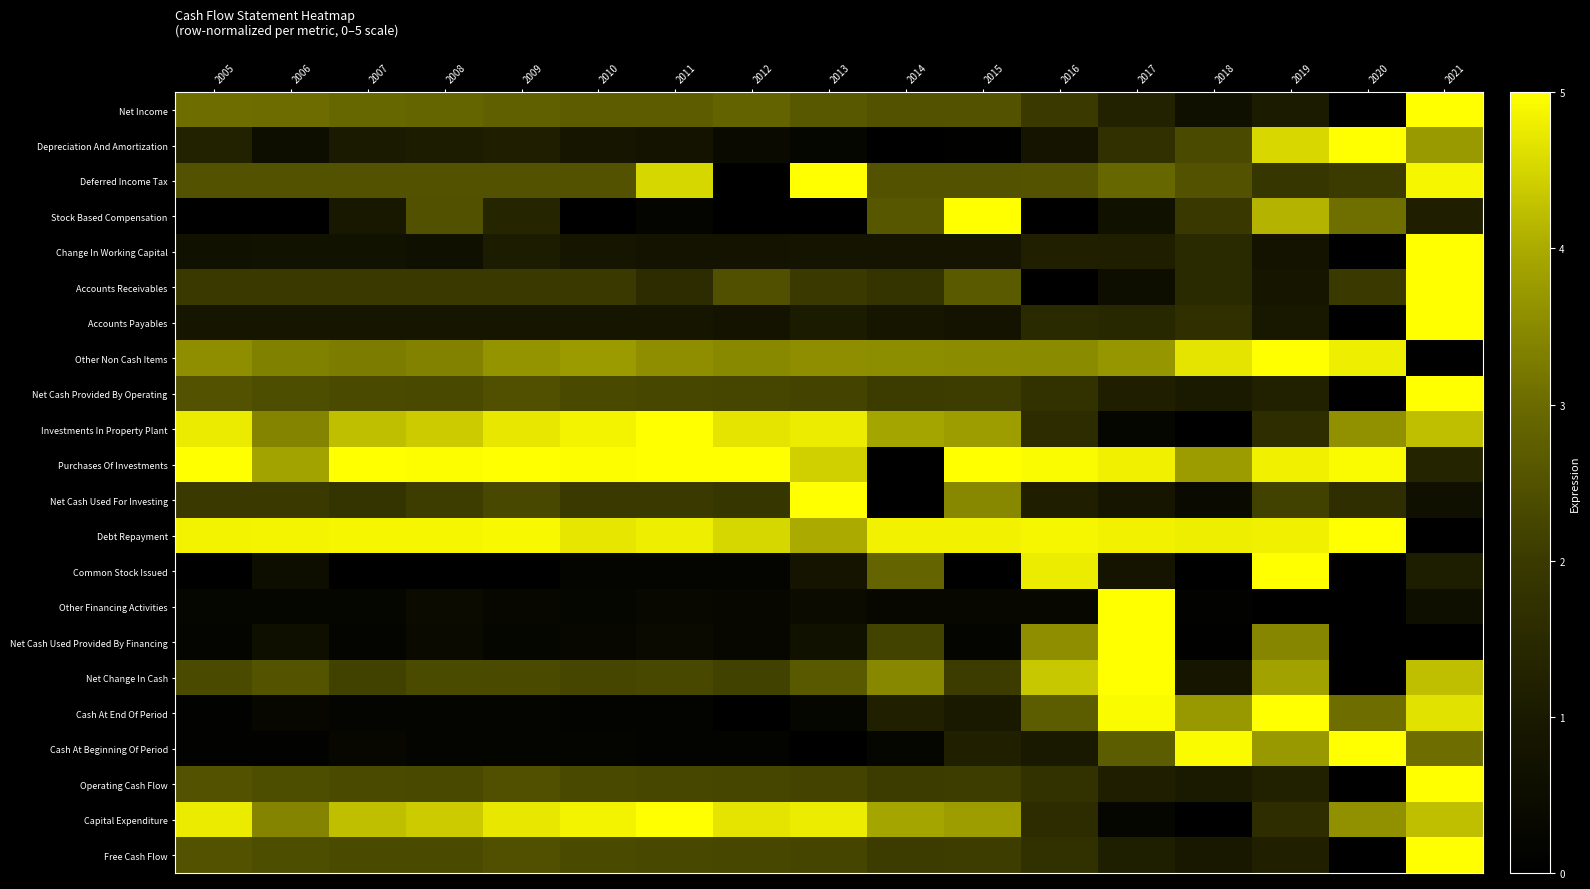

Reading left to right, transcribe all the data shown in this chart.

Net Income: 2005=3.1	2006=3.0	2007=2.9	2008=2.9	2009=2.8	2010=2.7	2011=2.7	2012=2.8	2013=2.6	2014=2.5	2015=2.5	2016=2.0	2017=1.3	2018=0.6	2019=1.1	2020=0.0	2021=5.0
Depreciation And Amortization: 2005=1.3	2006=0.5	2007=1.0	2008=1.1	2009=1.2	2010=0.9	2011=0.8	2012=0.4	2013=0.3	2014=0.0	2015=0.1	2016=0.8	2017=1.7	2018=2.3	2019=4.5	2020=5.0	2021=3.7
Deferred Income Tax: 2005=2.5	2006=2.5	2007=2.5	2008=2.5	2009=2.5	2010=2.5	2011=4.5	2012=0.0	2013=5.0	2014=2.5	2015=2.5	2016=2.5	2017=2.9	2018=2.5	2019=1.9	2020=2.0	2021=4.9
Stock Based Compensation: 2005=0.0	2006=0.0	2007=1.0	2008=2.5	2009=1.4	2010=0.0	2011=0.2	2012=0.0	2013=0.0	2014=2.6	2015=5.0	2016=0.0	2017=0.7	2018=2.0	2019=4.1	2020=3.1	2021=1.2
Change In Working Capital: 2005=0.7	2006=0.7	2007=0.7	2008=0.7	2009=1.1	2010=0.9	2011=0.7	2012=0.8	2013=0.8	2014=0.8	2015=0.8	2016=1.2	2017=1.2	2018=1.5	2019=0.8	2020=0.0	2021=5.0
Accounts Receivables: 2005=2.0	2006=2.0	2007=2.0	2008=2.0	2009=2.0	2010=2.0	2011=1.6	2012=2.4	2013=2.0	2014=1.8	2015=2.7	2016=0.0	2017=0.6	2018=1.5	2019=0.9	2020=2.0	2021=5.0
Accounts Payables: 2005=0.9	2006=0.9	2007=0.9	2008=0.9	2009=0.9	2010=0.9	2011=0.8	2012=0.8	2013=1.0	2014=0.9	2015=0.7	2016=1.5	2017=1.4	2018=1.7	2019=1.0	2020=0.0	2021=5.0
Other Non Cash Items: 2005=3.6	2006=3.4	2007=3.3	2008=3.4	2009=3.7	2010=3.8	2011=3.6	2012=3.5	2013=3.6	2014=3.5	2015=3.5	2016=3.5	2017=3.7	2018=4.7	2019=5.0	2020=4.8	2021=0.0
Net Cash Provided By Operating: 2005=2.5	2006=2.4	2007=2.3	2008=2.3	2009=2.4	2010=2.3	2011=2.3	2012=2.3	2013=2.2	2014=2.1	2015=2.1	2016=1.8	2017=1.2	2018=1.0	2019=1.2	2020=0.0	2021=5.0
Investments In Property Plant: 2005=4.8	2006=3.4	2007=4.2	2008=4.4	2009=4.7	2010=4.9	2011=5.0	2012=4.7	2013=4.8	2014=3.9	2015=3.8	2016=1.6	2017=0.2	2018=0.0	2019=1.6	2020=3.6	2021=4.2
Purchases Of Investments: 2005=5.0	2006=3.9	2007=5.0	2008=5.0	2009=5.0	2010=5.0	2011=5.0	2012=5.0	2013=4.4	2014=0.0	2015=5.0	2016=4.9	2017=4.8	2018=3.8	2019=4.8	2020=4.9	2021=1.3
Net Cash Used For Investing: 2005=2.0	2006=2.0	2007=1.8	2008=2.1	2009=2.3	2010=2.0	2011=2.0	2012=1.9	2013=5.0	2014=0.0	2015=3.4	2016=1.2	2017=0.8	2018=0.4	2019=2.2	2020=1.6	2021=0.7
Debt Repayment: 2005=4.9	2006=4.9	2007=4.9	2008=4.9	2009=4.9	2010=4.7	2011=4.8	2012=4.5	2013=4.0	2014=4.8	2015=4.8	2016=4.9	2017=4.8	2018=4.8	2019=4.8	2020=5.0	2021=0.0
Common Stock Issued: 2005=0.0	2006=0.6	2007=0.0	2008=0.0	2009=0.0	2010=0.2	2011=0.2	2012=0.2	2013=0.8	2014=2.9	2015=0.0	2016=4.8	2017=0.8	2018=0.0	2019=5.0	2020=0.0	2021=1.1
Other Financing Activities: 2005=0.2	2006=0.2	2007=0.2	2008=0.5	2009=0.3	2010=0.2	2011=0.3	2012=0.3	2013=0.4	2014=0.3	2015=0.3	2016=0.3	2017=5.0	2018=0.1	2019=0.0	2020=0.0	2021=0.6
Net Cash Used Provided By Financing: 2005=0.2	2006=0.6	2007=0.2	2008=0.4	2009=0.2	2010=0.3	2011=0.4	2012=0.3	2013=0.7	2014=2.2	2015=0.2	2016=3.6	2017=5.0	2018=0.1	2019=3.4	2020=0.0	2021=0.0
Net Change In Cash: 2005=2.3	2006=2.5	2007=2.2	2008=2.3	2009=2.3	2010=2.2	2011=2.3	2012=2.2	2013=2.6	2014=3.4	2015=2.1	2016=4.4	2017=5.0	2018=0.9	2019=3.9	2020=0.0	2021=4.3
Cash At End Of Period: 2005=0.1	2006=0.3	2007=0.2	2008=0.2	2009=0.2	2010=0.1	2011=0.1	2012=0.0	2013=0.3	2014=1.2	2015=1.0	2016=2.7	2017=4.9	2018=3.7	2019=5.0	2020=3.0	2021=4.7
Cash At Beginning Of Period: 2005=0.1	2006=0.1	2007=0.3	2008=0.2	2009=0.2	2010=0.2	2011=0.1	2012=0.1	2013=0.0	2014=0.3	2015=1.2	2016=1.0	2017=2.7	2018=4.9	2019=3.7	2020=5.0	2021=3.0
Operating Cash Flow: 2005=2.5	2006=2.4	2007=2.3	2008=2.3	2009=2.4	2010=2.3	2011=2.3	2012=2.3	2013=2.2	2014=2.1	2015=2.1	2016=1.8	2017=1.2	2018=1.0	2019=1.2	2020=0.0	2021=5.0
Capital Expenditure: 2005=4.8	2006=3.4	2007=4.2	2008=4.4	2009=4.7	2010=4.9	2011=5.0	2012=4.7	2013=4.8	2014=3.9	2015=3.8	2016=1.6	2017=0.2	2018=0.0	2019=1.6	2020=3.6	2021=4.2
Free Cash Flow: 2005=2.5	2006=2.4	2007=2.3	2008=2.3	2009=2.5	2010=2.3	2011=2.3	2012=2.3	2013=2.2	2014=2.1	2015=2.1	2016=1.7	2017=1.1	2018=1.0	2019=1.2	2020=0.0	2021=5.0